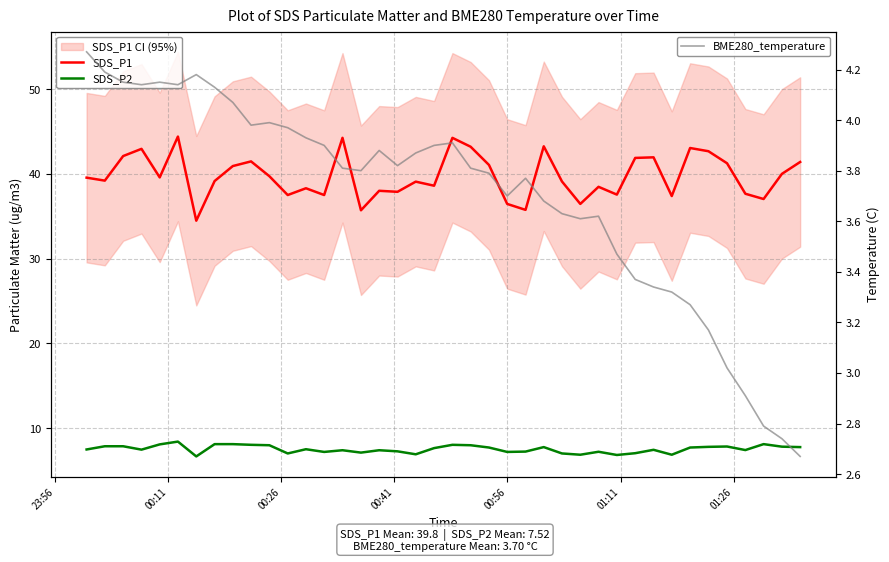

How many values in the BME280_temperature series exceed 3?

36